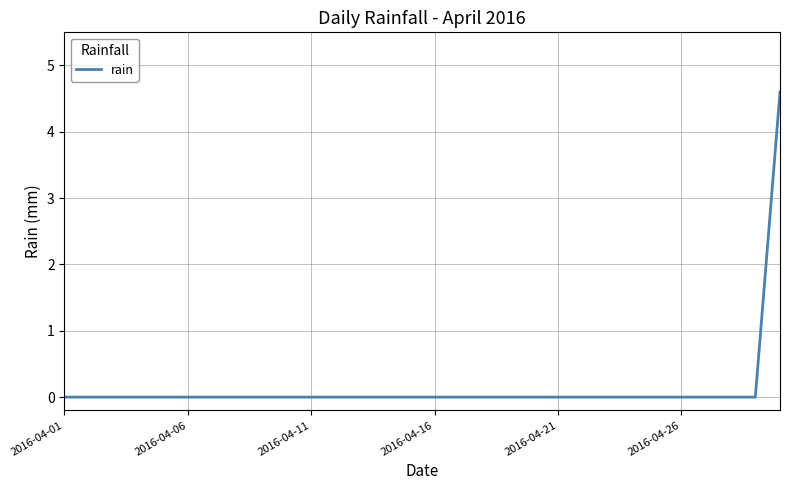

What is the maximum value shown in the chart?

4.6